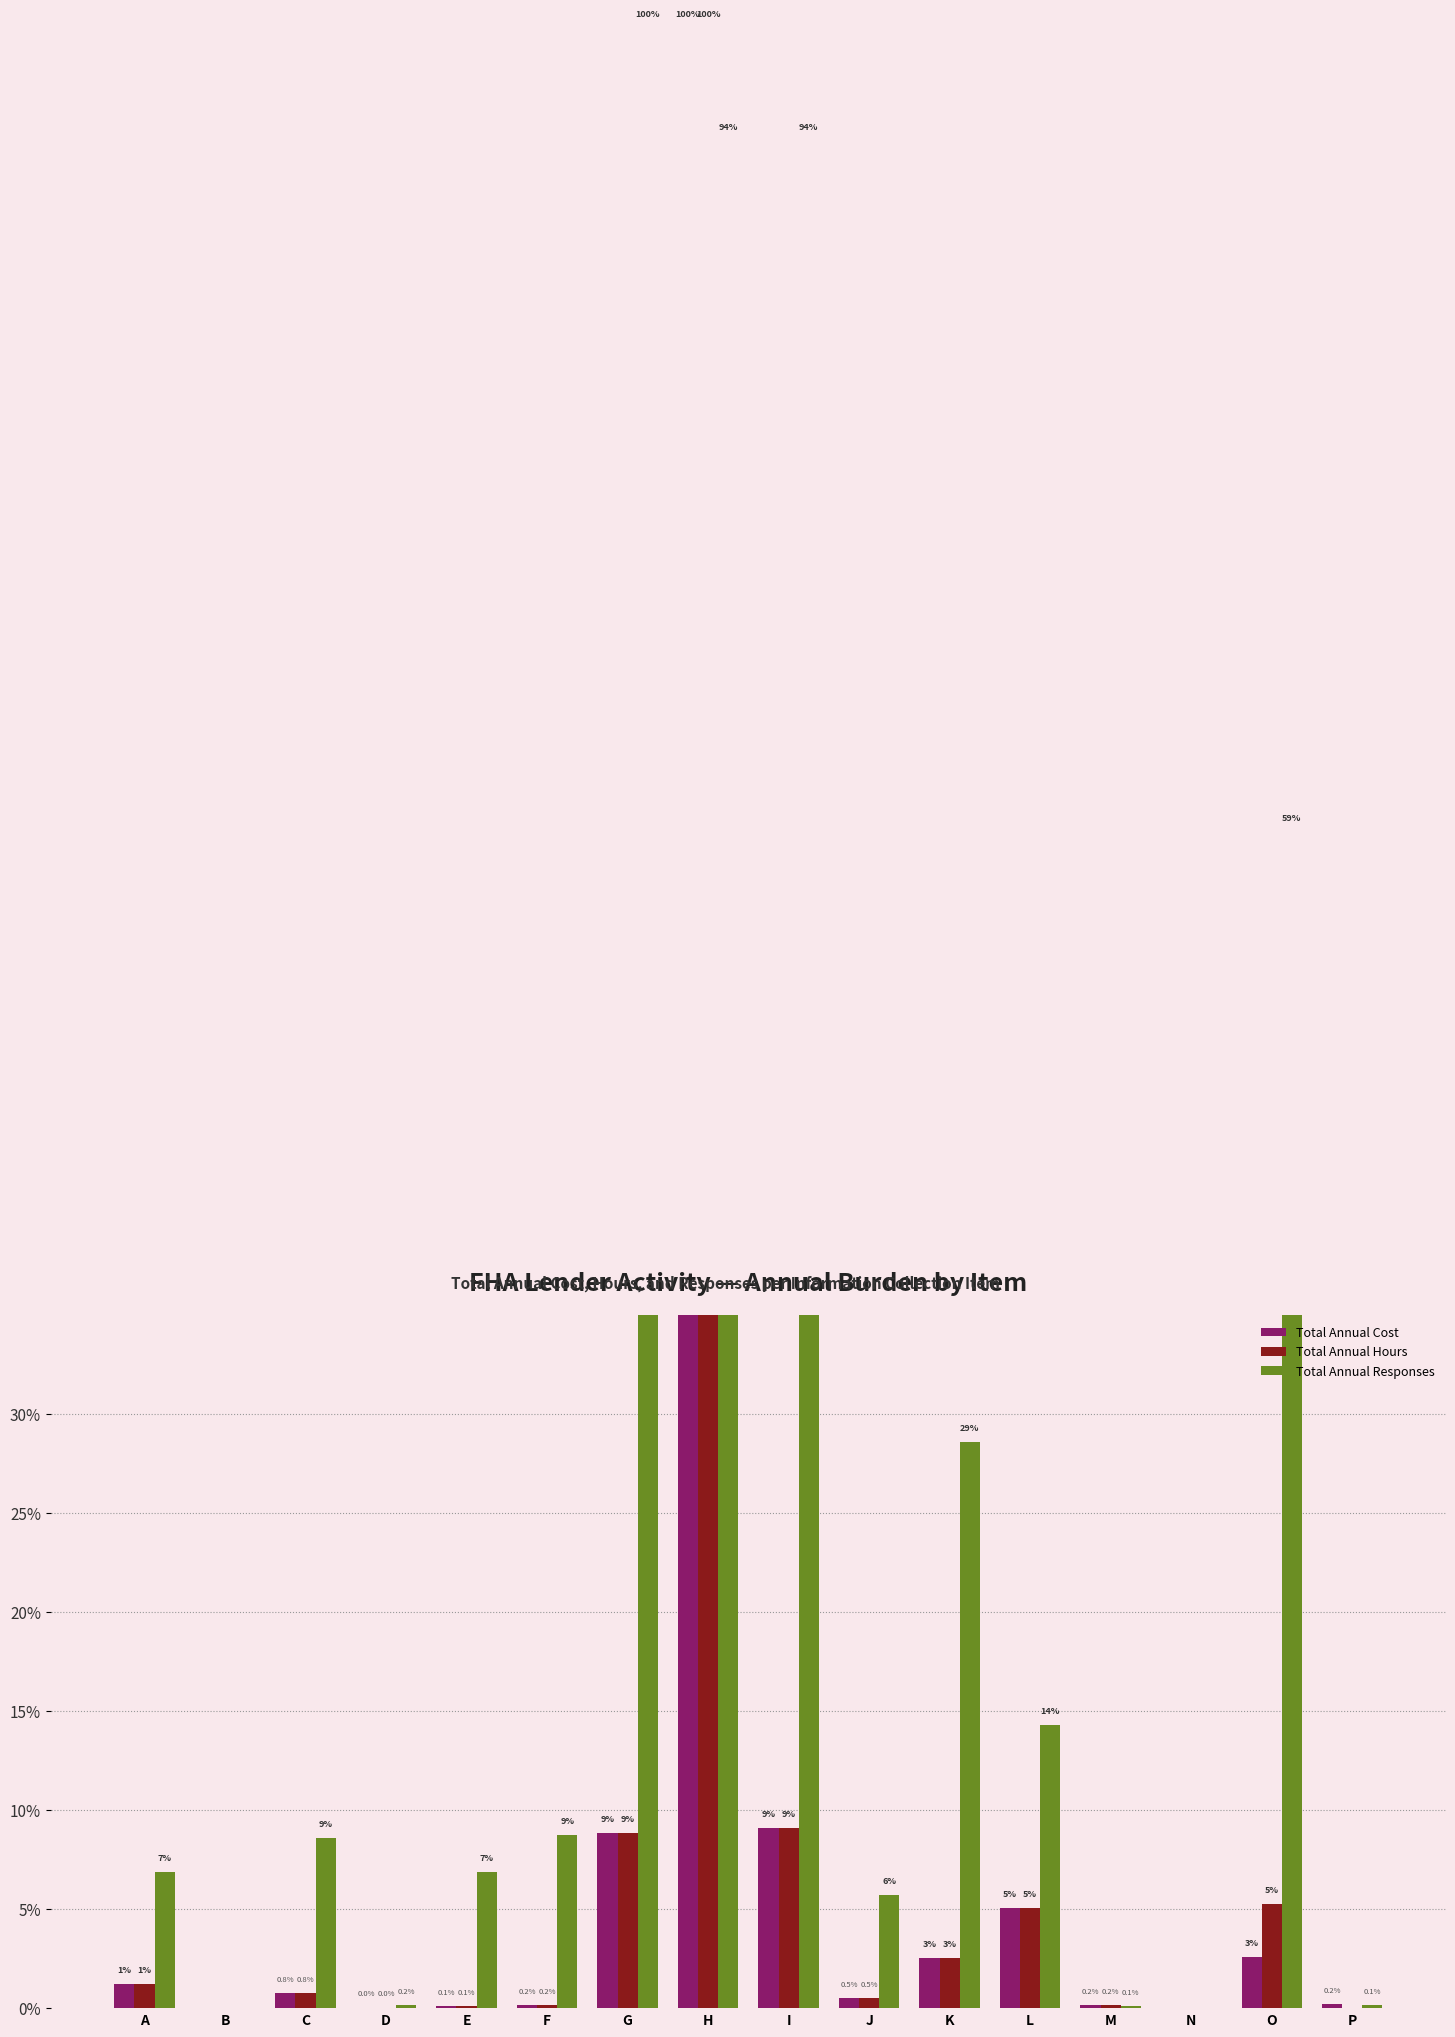

Where does the Total Annual Responses series first go above 8?

C